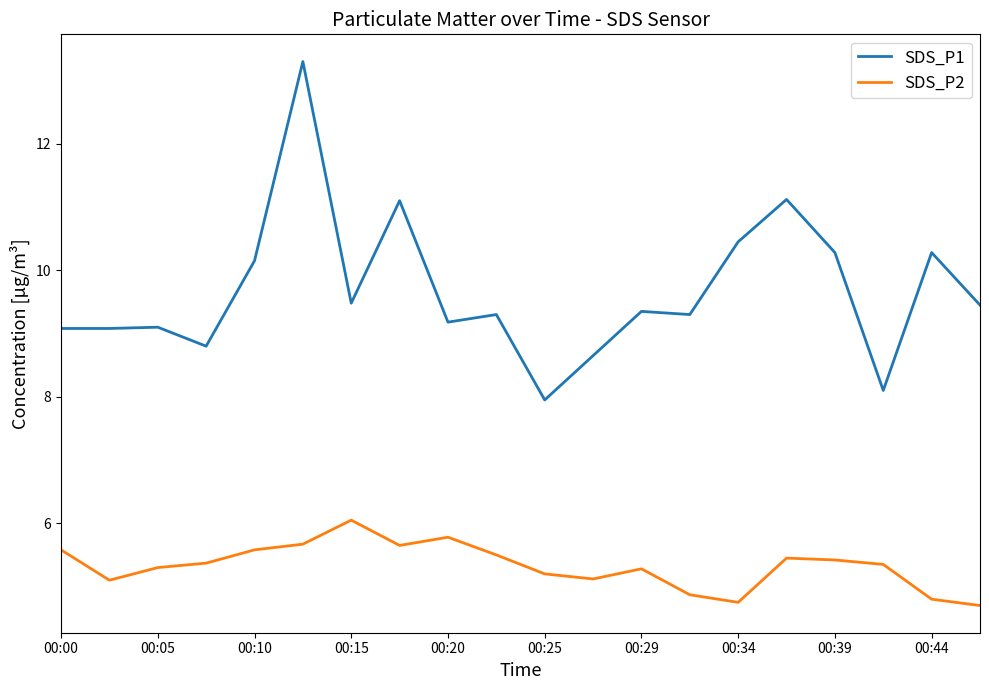

Which series has the largest range (max minus min)?

SDS_P1